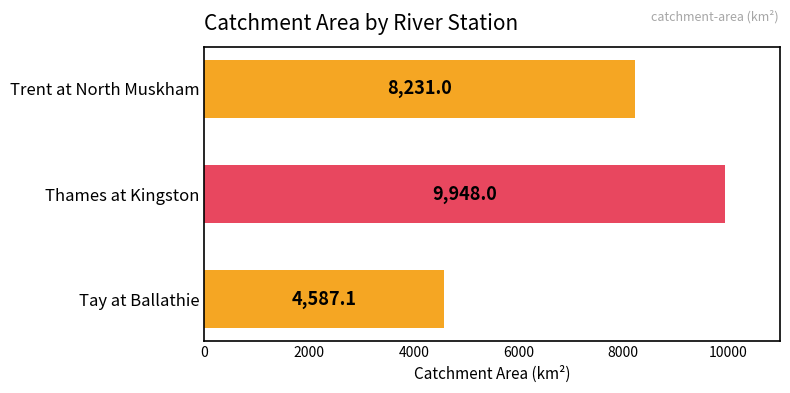

What is the sum of all values?

22766.1